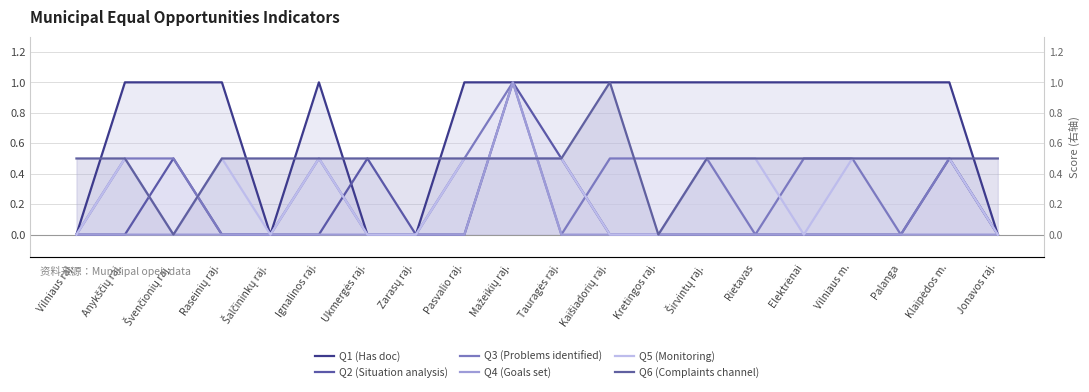

Which category has the lowest value in the Q6 (Complaints channel) series?

Švenčionių raj.